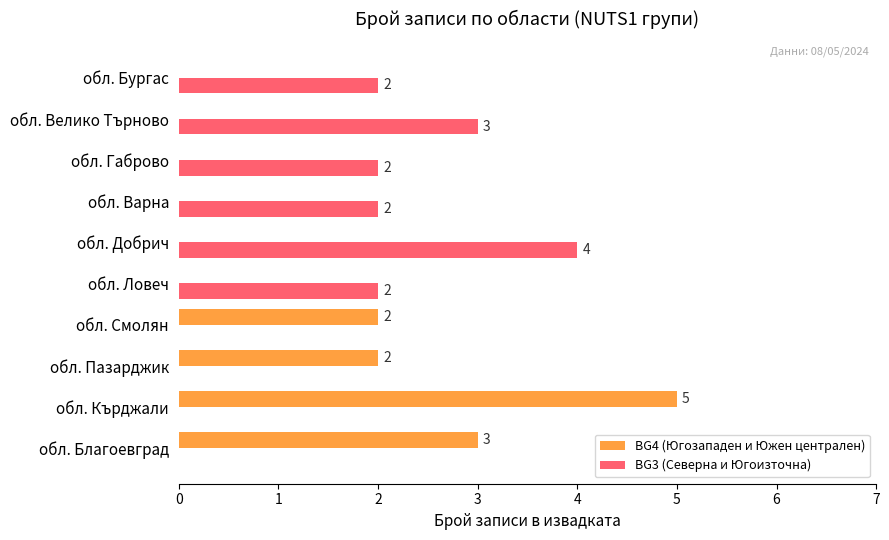

How many series are shown in this chart?

2